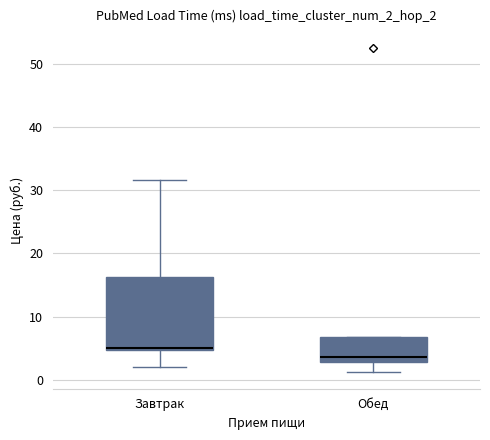

Where does the lower whisker of the box for Обед end on the y-axis? The values are not printed on the chart, so give them approximately, as read against the axis.

1